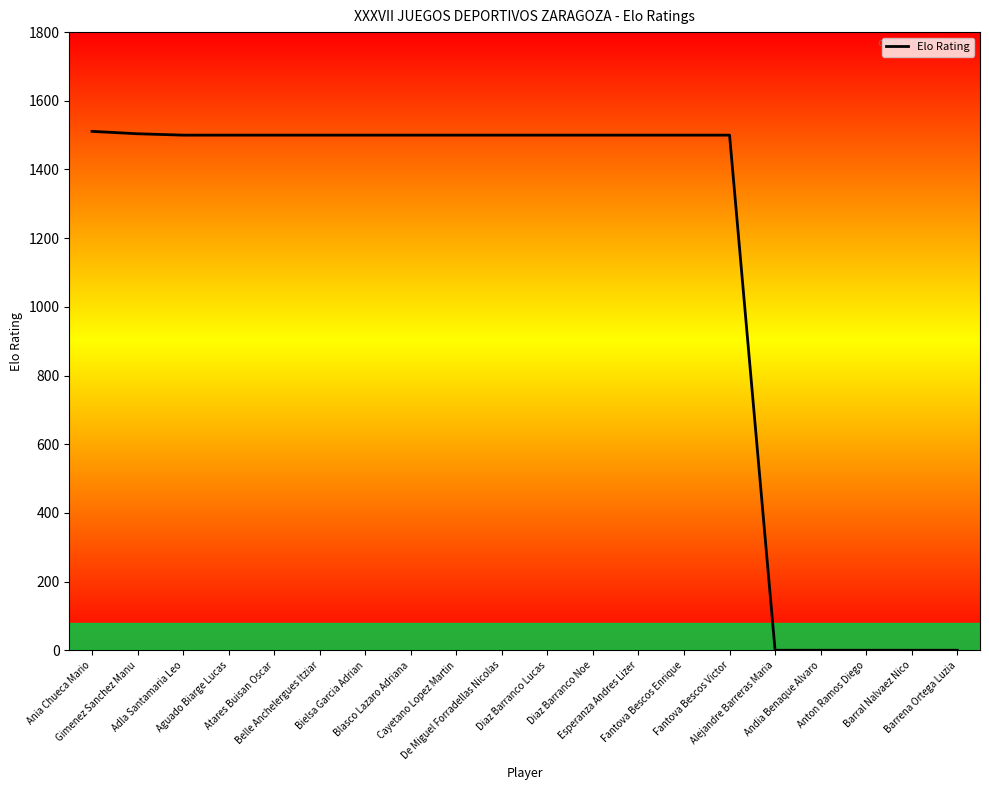

What is the difference between the maximum and minimum values?

1511